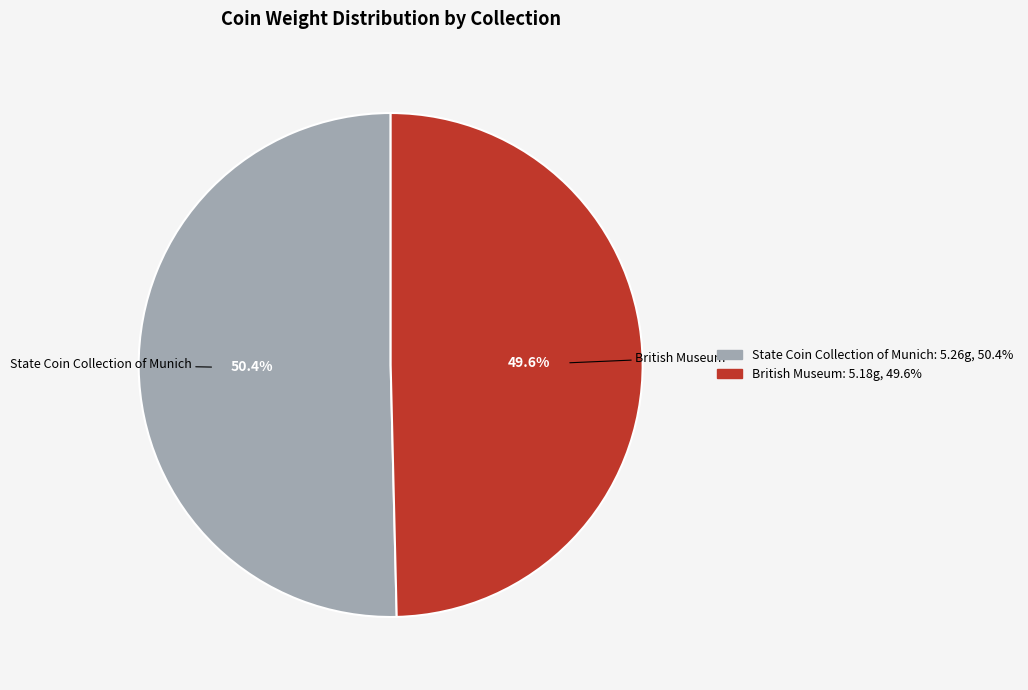

Approximately how many times larger is the value at British Museum compared to State Coin Collection of Munich?

1.0